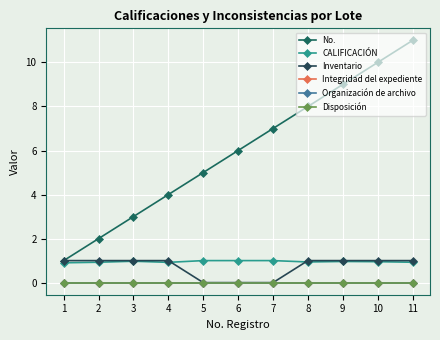

True or false: Organización de archivo and Integridad del expediente cross at least once.

False